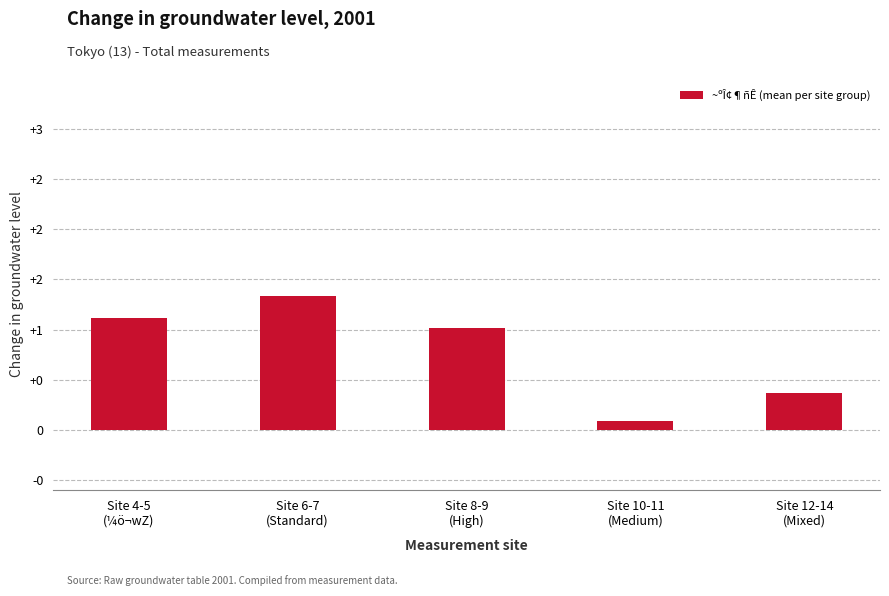

What is the minimum value shown in the chart?

0.1